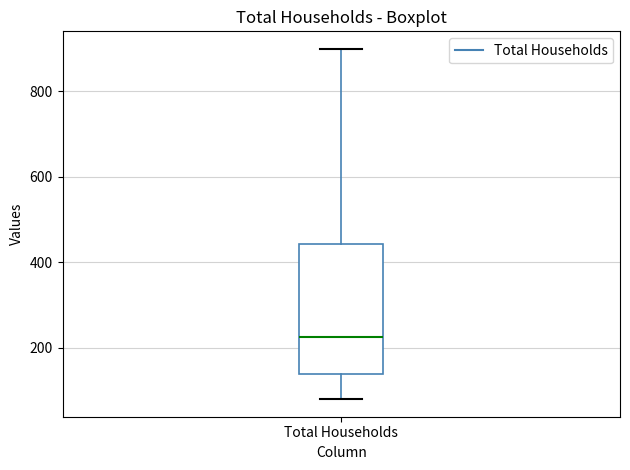

Where is the lower edge of the box for Total Households on the y-axis? The values are not printed on the chart, so give them approximately, as read against the axis.

140